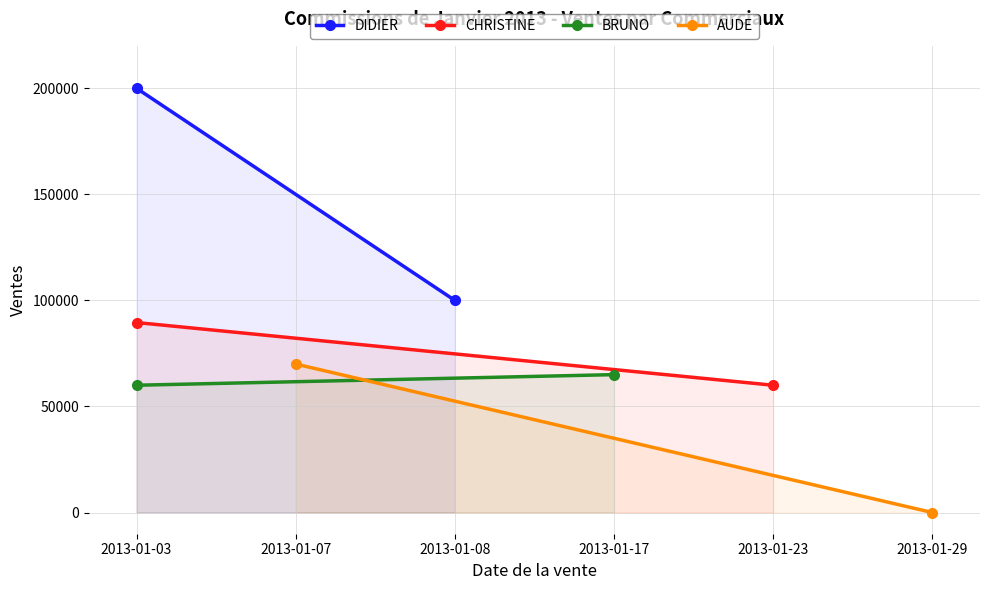

What is the lowest value of the CHRISTINE series?

60000